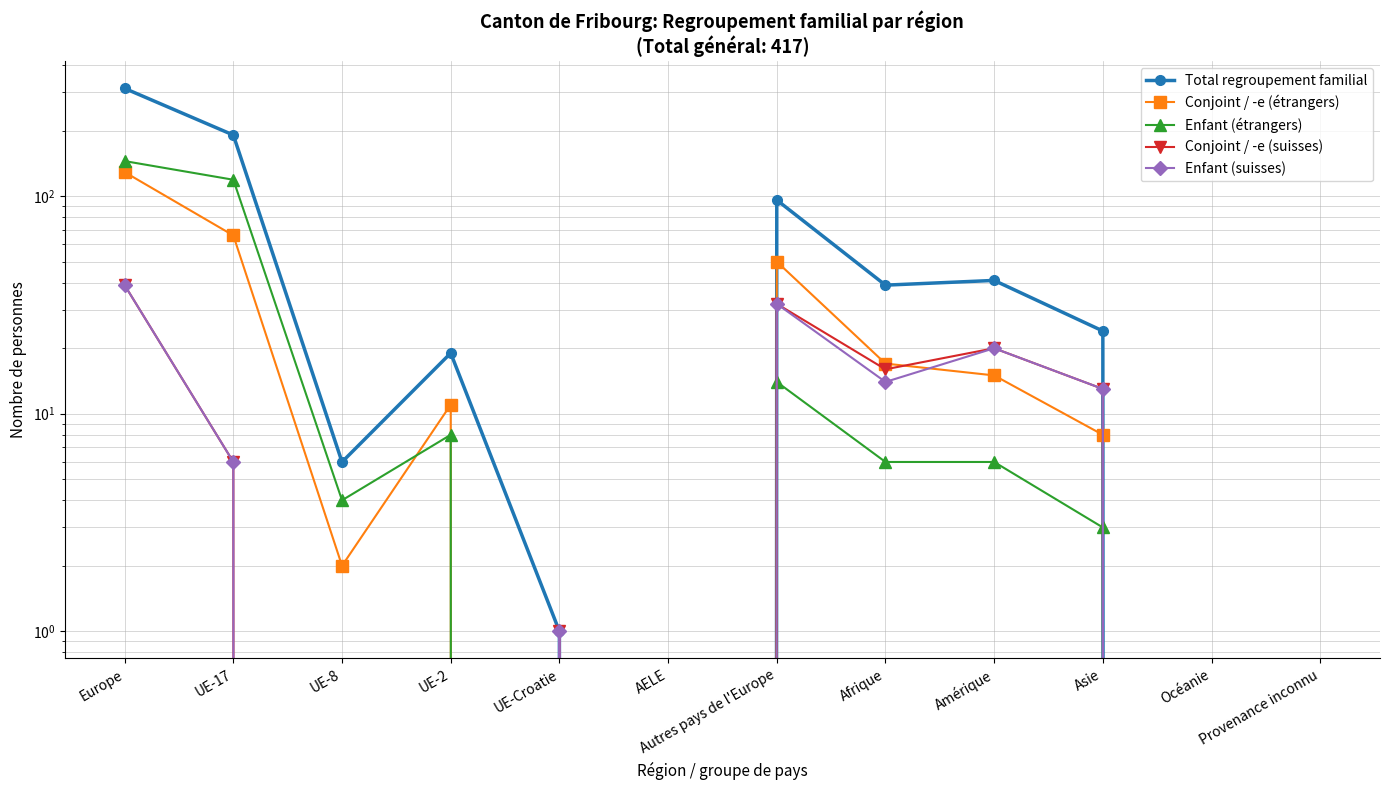

What is the label of the 3rd point from the right?

Asie